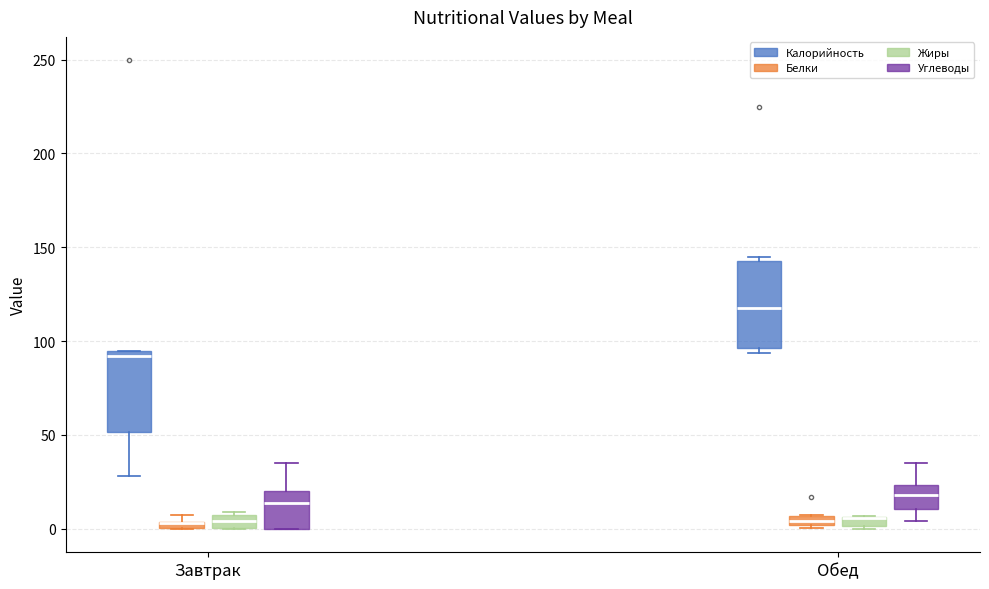

Where is the upper edge of the box for Обед (Белки) on the y-axis? The values are not printed on the chart, so give them approximately, as read against the axis.

5